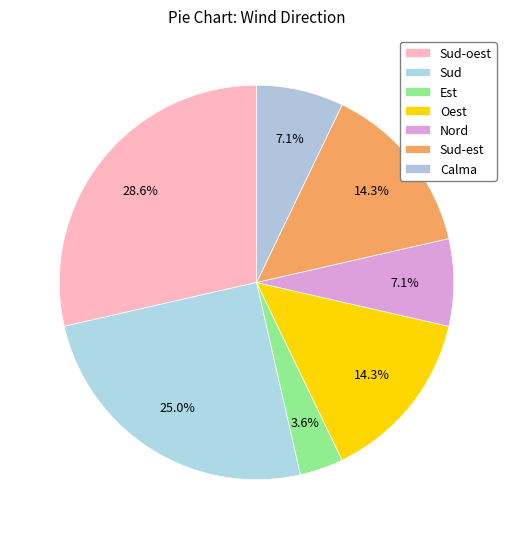

Is there a majority slice in this chart?

No